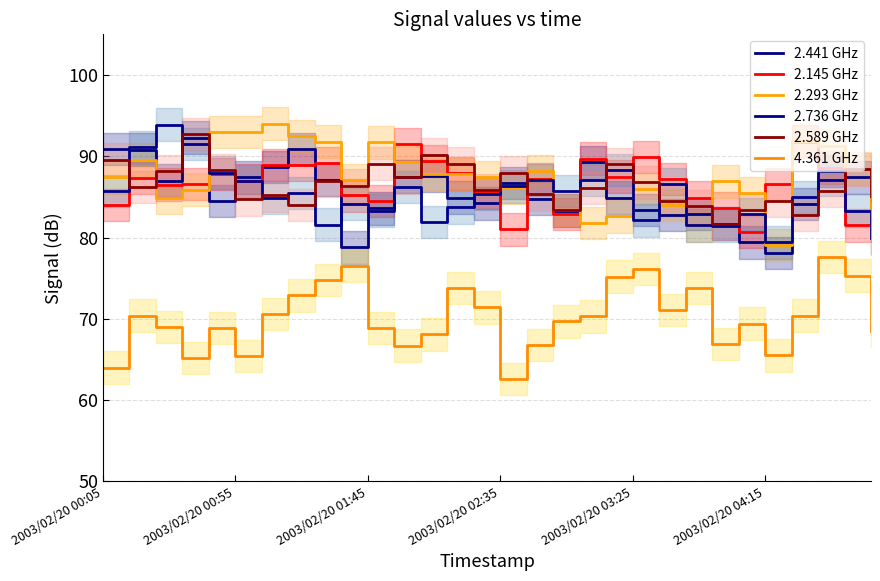

Reading right to left, transcribe all the data shown in this chart.

2.441 GHz: 86.5	87.4	88.2	84.1	78.1	79.4	81.7	82.9	82.8	83.4	84.9	89.3	83.3	84.8	86.7	84.2	84.9	87.6	87.5	83.6	78.8	87.1	90.9	88.7	87.4	84.5	92.3	87.0	90.8	90.9
2.145 GHz: 86.6	81.5	88.6	91.8	86.6	80.7	83.6	84.9	87.2	89.9	87.5	89.7	82.9	87.2	81.0	85.5	87.9	89.4	91.5	84.5	85.2	89.2	88.9	88.9	87.0	87.8	86.6	86.5	87.3	84.0
2.293 GHz: 80.0	88.5	91.3	91.9	79.1	85.5	86.9	81.5	84.0	86.0	82.6	81.8	83.4	88.2	86.1	87.4	87.8	87.8	89.3	91.7	87.1	91.8	92.5	94.0	93.0	93.0	85.9	84.9	89.6	87.4
2.736 GHz: 79.9	83.3	87.1	85.0	79.4	82.9	81.4	81.5	86.6	82.1	88.3	87.1	85.7	87.1	86.3	85.4	83.7	81.9	86.2	83.3	84.1	81.6	85.5	84.9	86.9	88.0	91.5	93.9	91.1	85.7
2.589 GHz: 85.1	88.4	85.7	82.8	84.5	83.4	81.7	83.9	84.5	86.8	89.0	86.1	83.4	85.3	88.0	85.8	89.1	90.2	87.4	89.1	86.4	87.0	84.0	85.2	84.7	88.3	92.7	88.2	86.2	89.6
4.361 GHz: 68.5	75.3	77.6	70.4	65.5	69.4	66.9	73.8	71.1	76.1	75.2	70.3	69.7	66.8	62.6	71.4	73.8	68.1	66.7	68.9	76.5	74.8	72.9	70.6	65.4	68.9	65.2	69.0	70.4	64.0